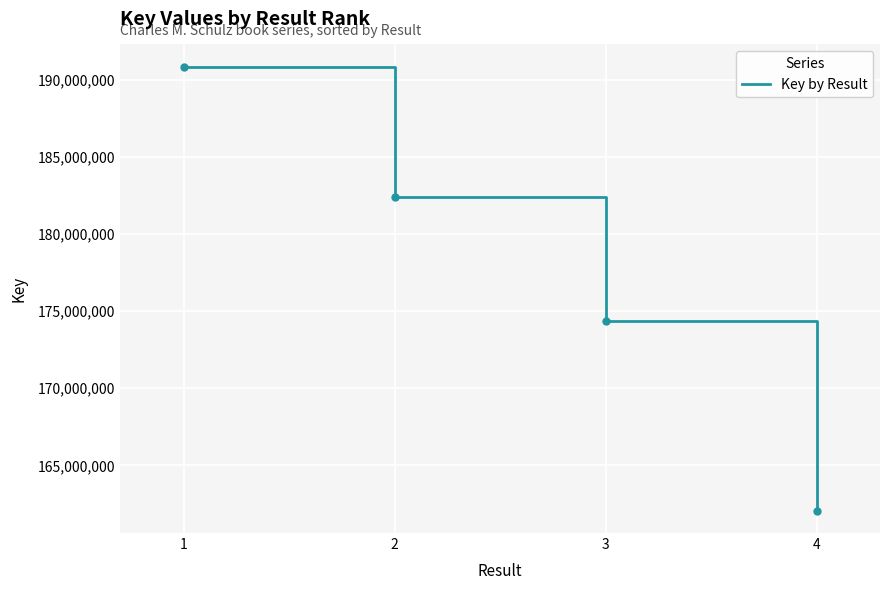

How many values are between 174383981 and 190840332?

3